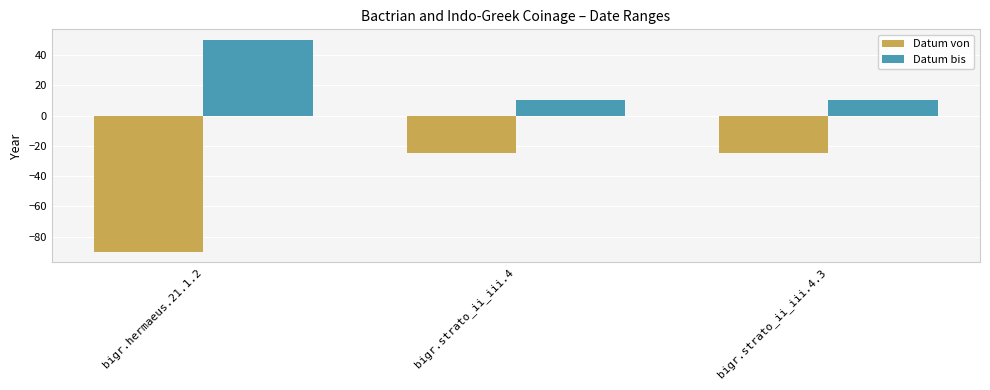

Which series has the largest total across all categories?

Datum bis